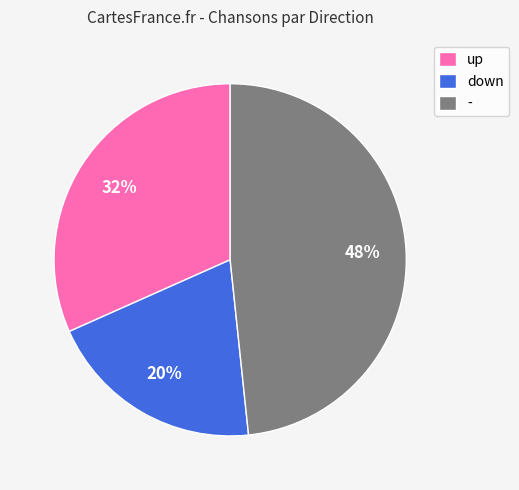

Rank the categories by value from highest to lowest.

-, up, down